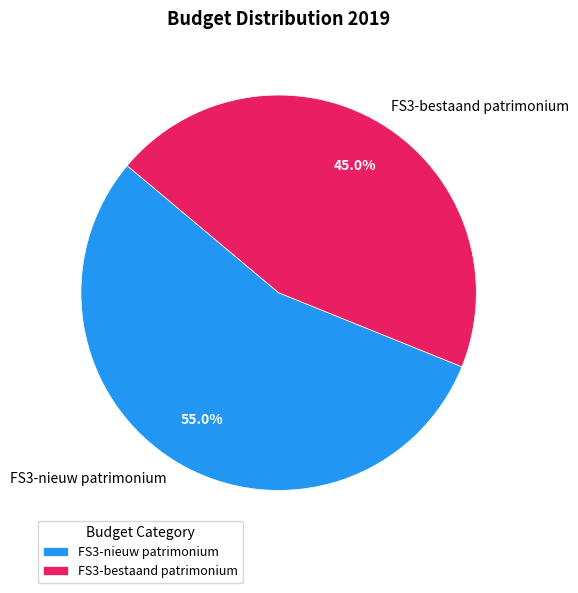

What percentage is the FS3-bestaand patrimonium slice, to the nearest percent?

45%